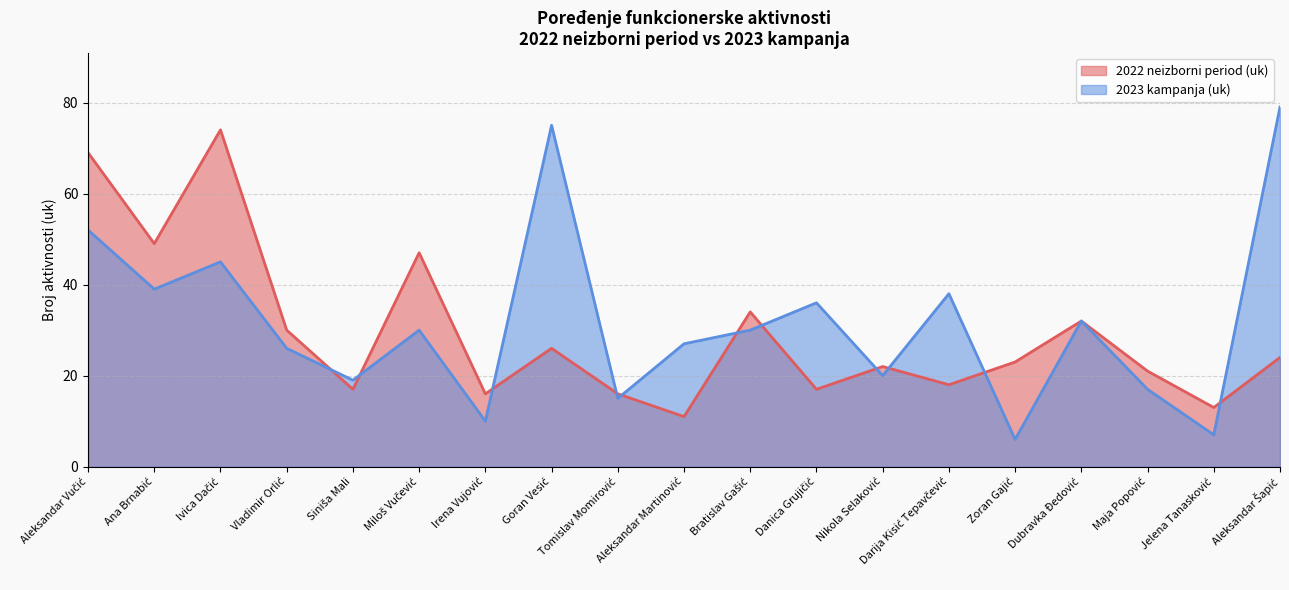

Which has a higher value, Miloš Vučević or Siniša Mali?

Miloš Vučević